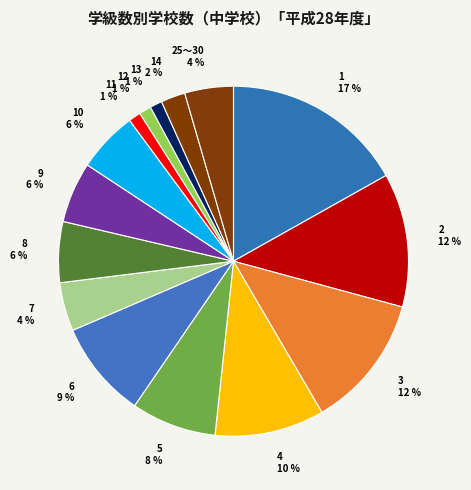

To the nearest percent, what portion does 12 represent?

1%